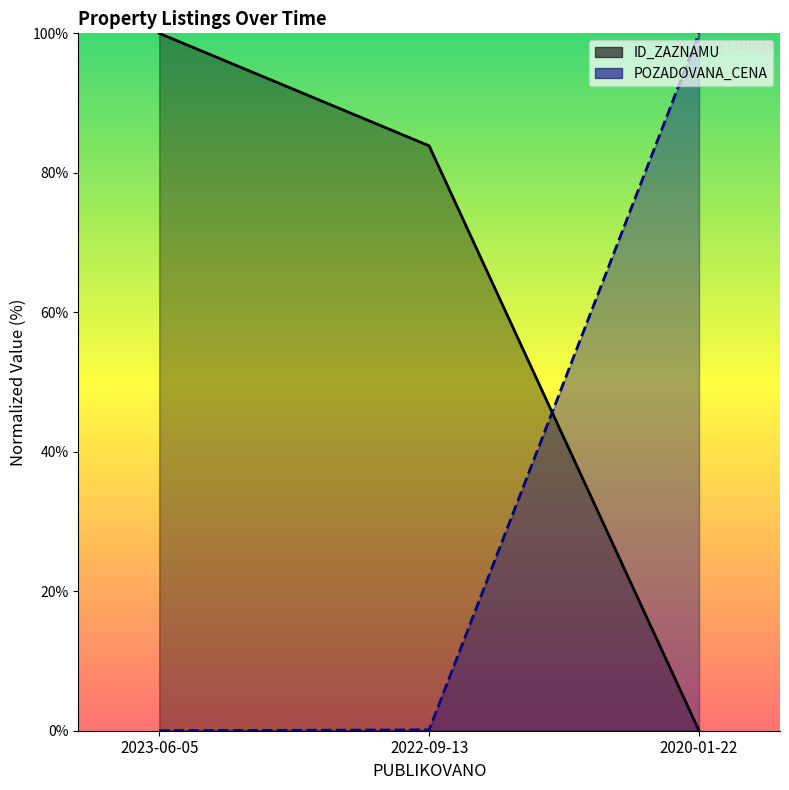

What is the label of the 3rd point from the left?

2020-01-22